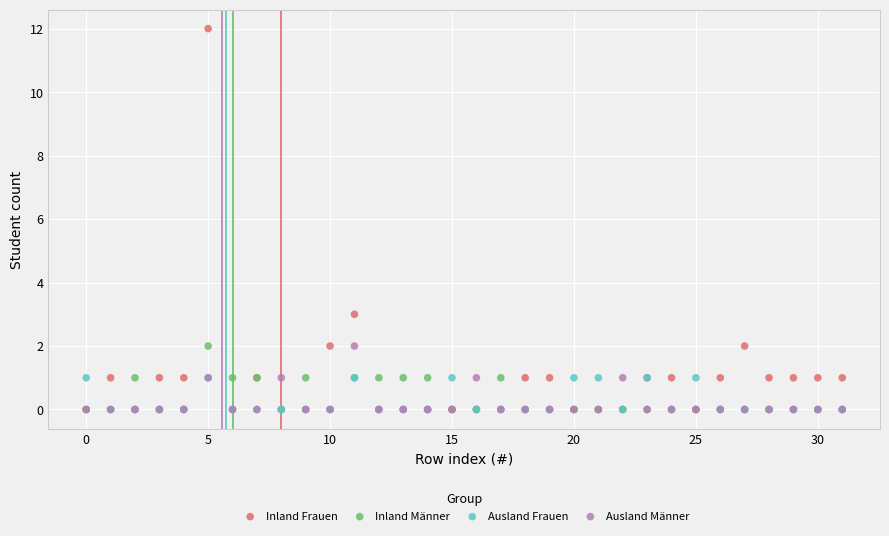

Which series reaches the maximum Y coordinate?

Inland Frauen